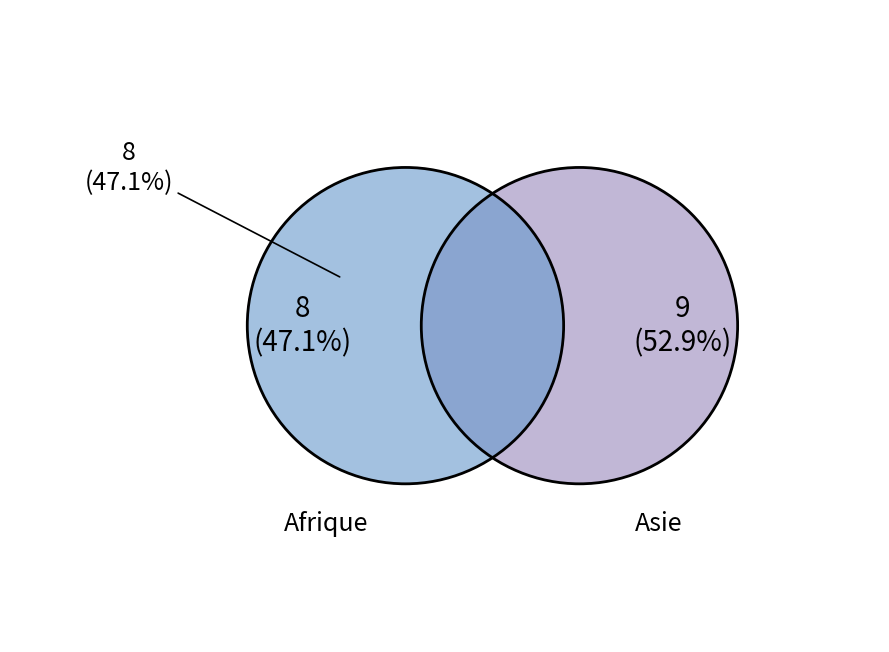

To the nearest percent, what portion does Afrique represent?

47%